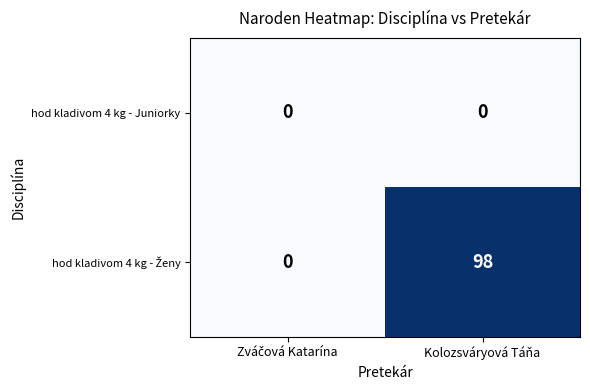

At which category does the chart reach its peak across all series?

Kolozsváryová Táňa